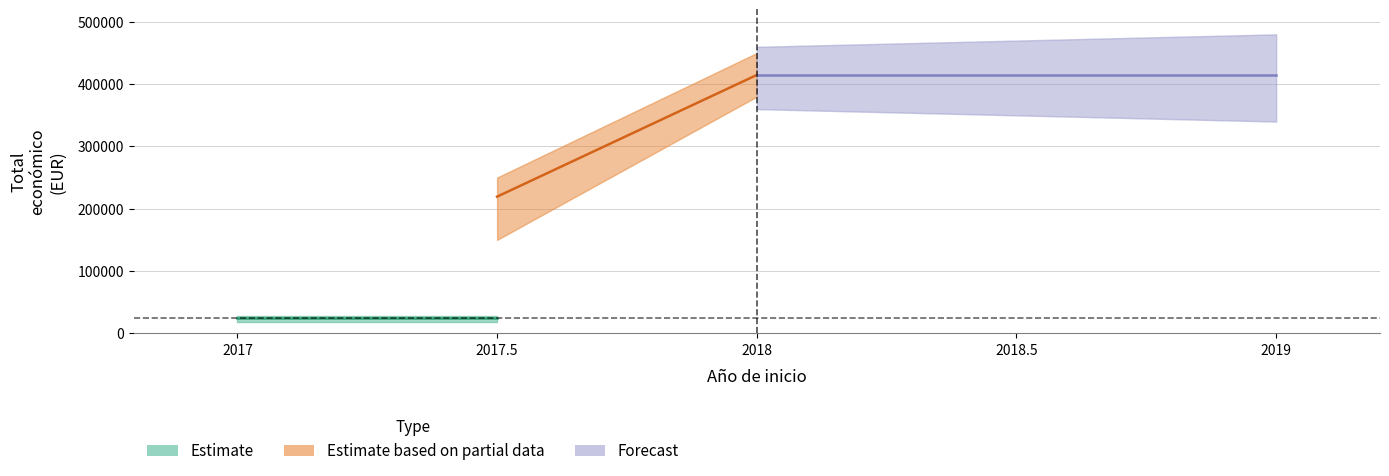

Between 2017 and 2017.5, which series saw the biggest shift?

Estimate based on partial data